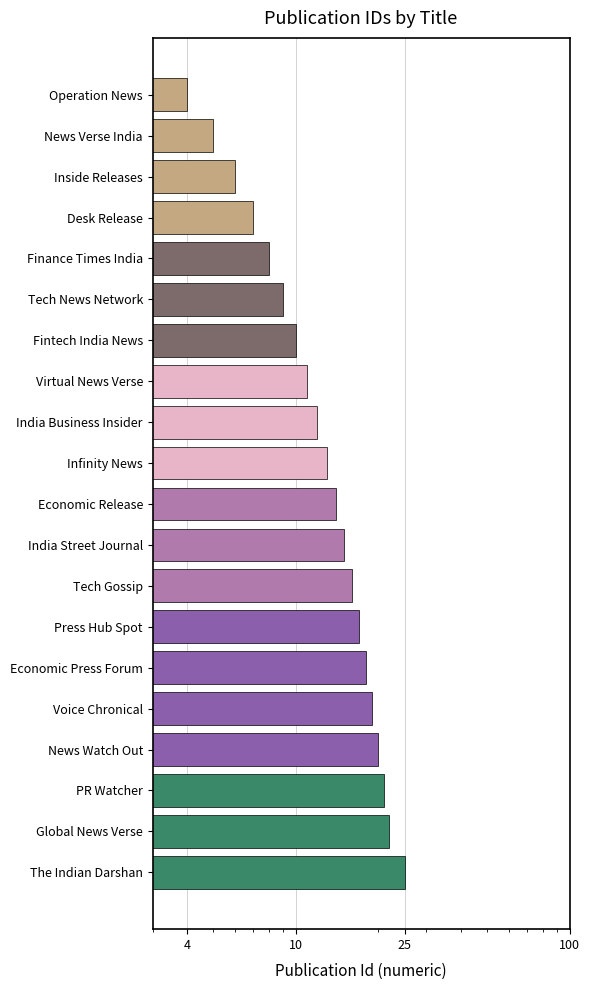

Which has a higher value, News Watch Out or The Indian Darshan?

The Indian Darshan